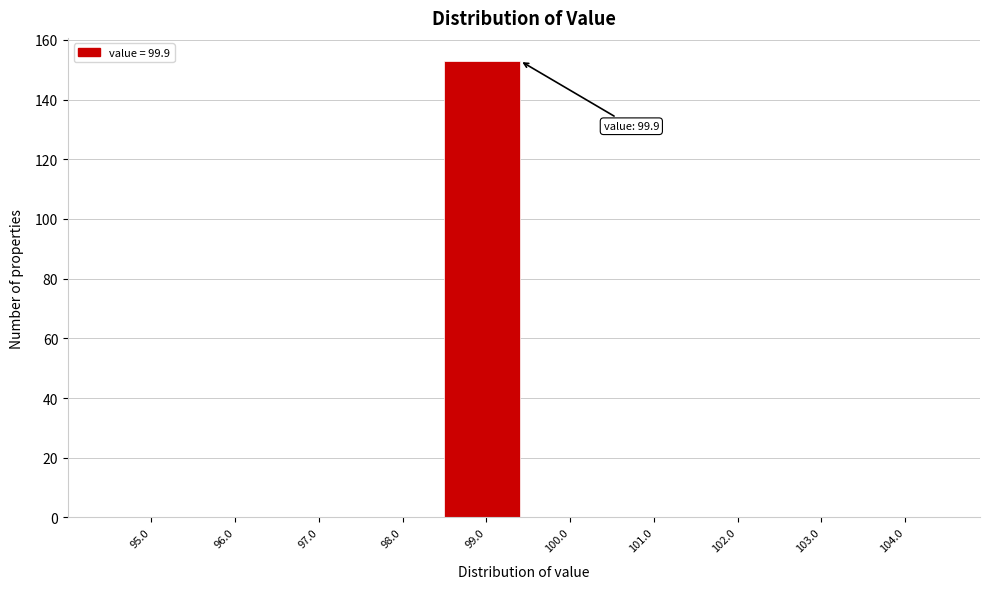

Reading left to right, transcribe all the data shown in this chart.

95.0=0	96.0=0	97.0=0	98.0=0	99.0=153	100.0=0	101.0=0	102.0=0	103.0=0	104.0=0